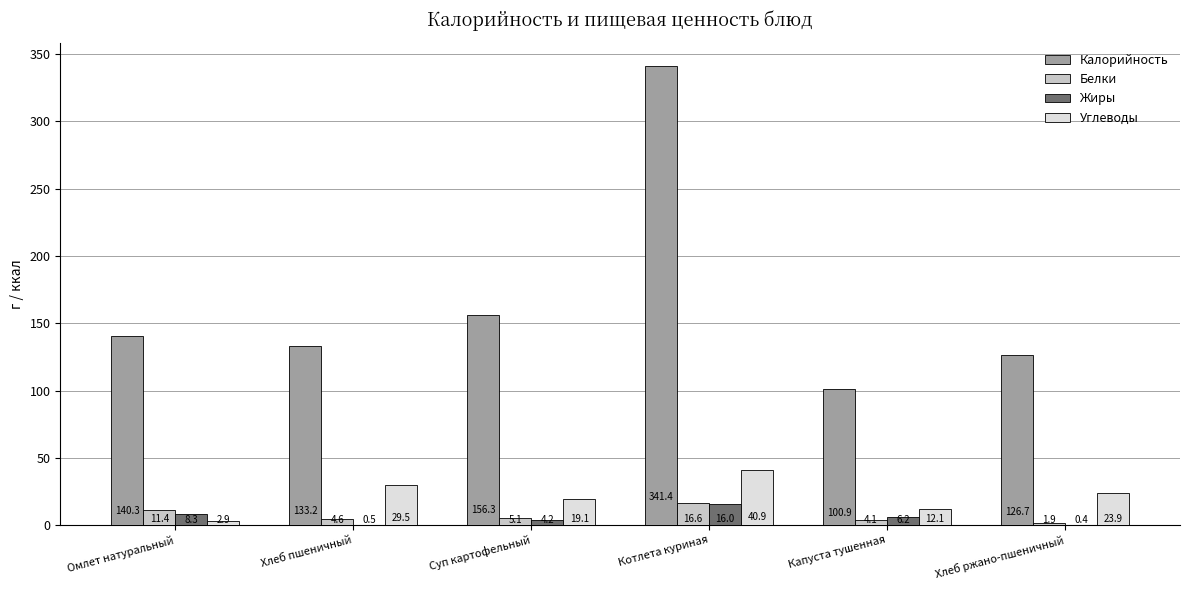

At which label does Углеводы first exceed 23?

Хлеб пшеничный